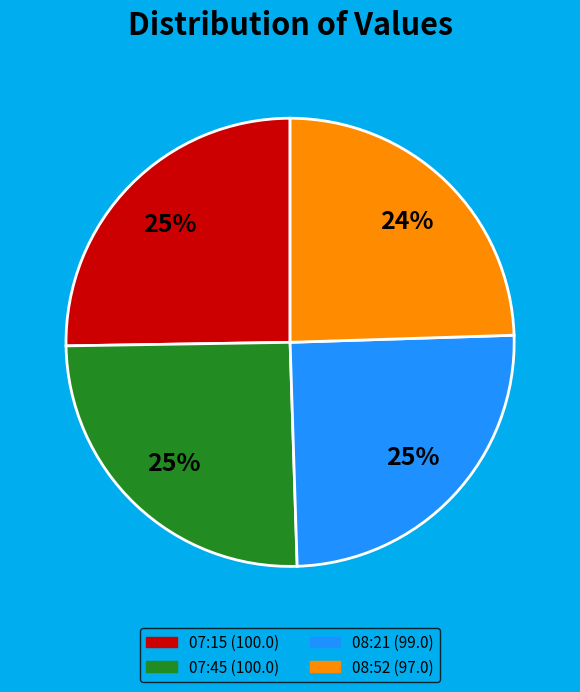

To the nearest percent, what is the difference between the largest and smallest slice percentages?

1%